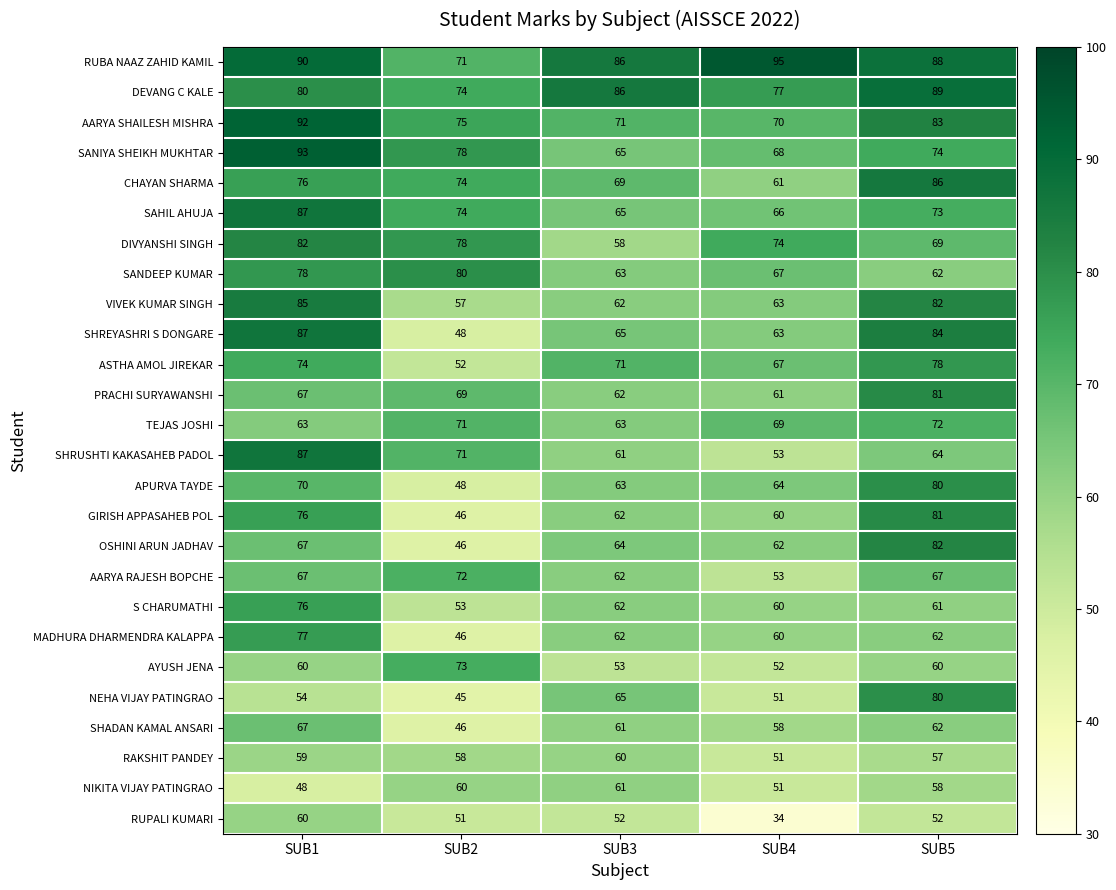

Which series has the largest total across all categories?

RUBA NAAZ ZAHID KAMIL